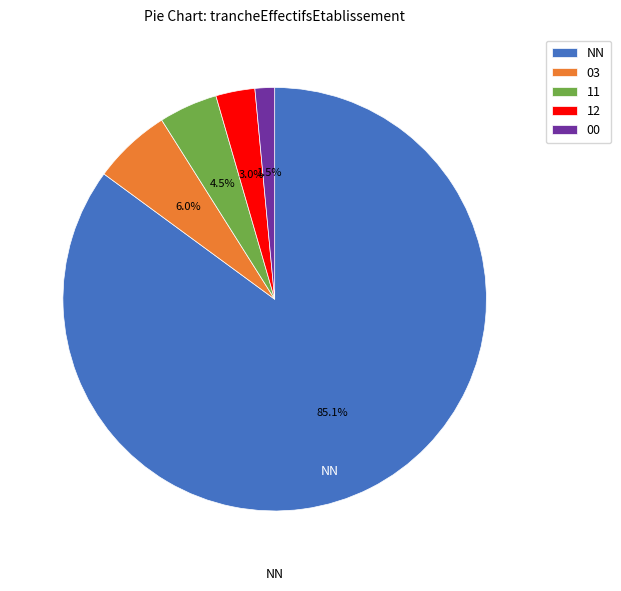

True or false: 03 accounts for 6% of the total.

True